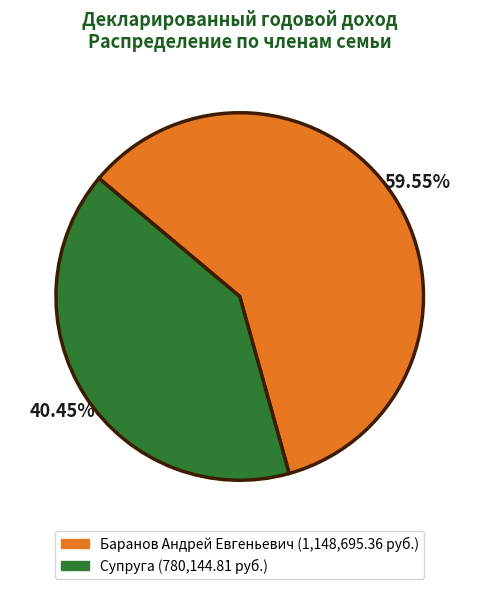

Which category has the smallest portion of the pie?

Супруга